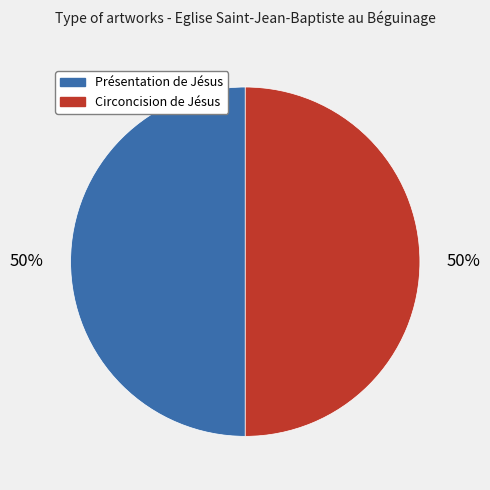

Is the sum of Présentation de Jésus and Circoncision de Jésus greater than half?

Yes